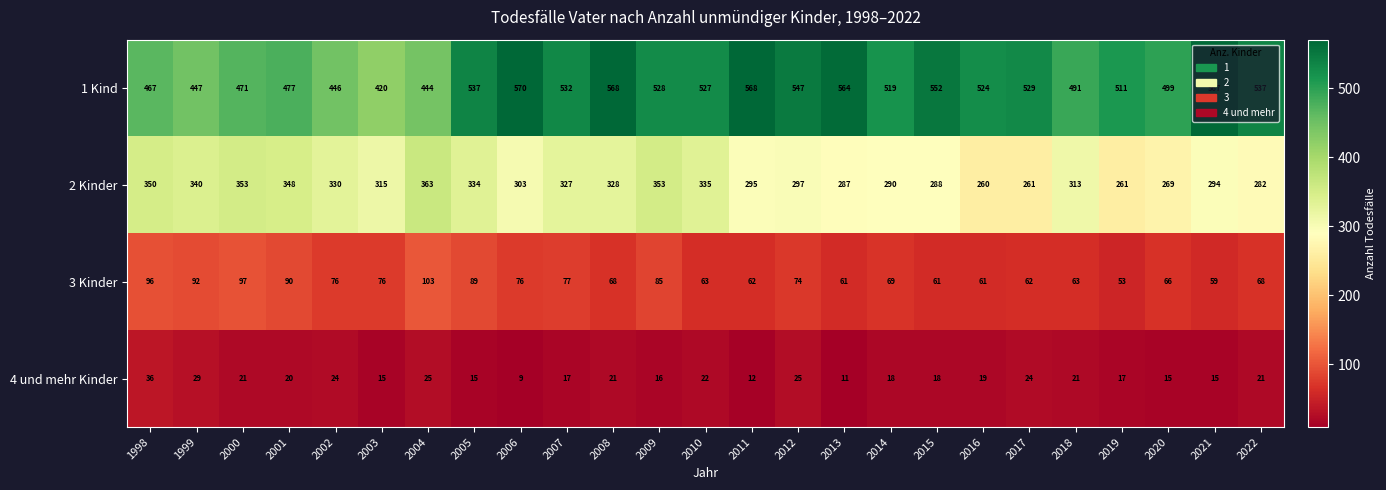

List the series in order of their peak value, lowest first.

4 und mehr Kinder, 3 Kinder, 2 Kinder, 1 Kind